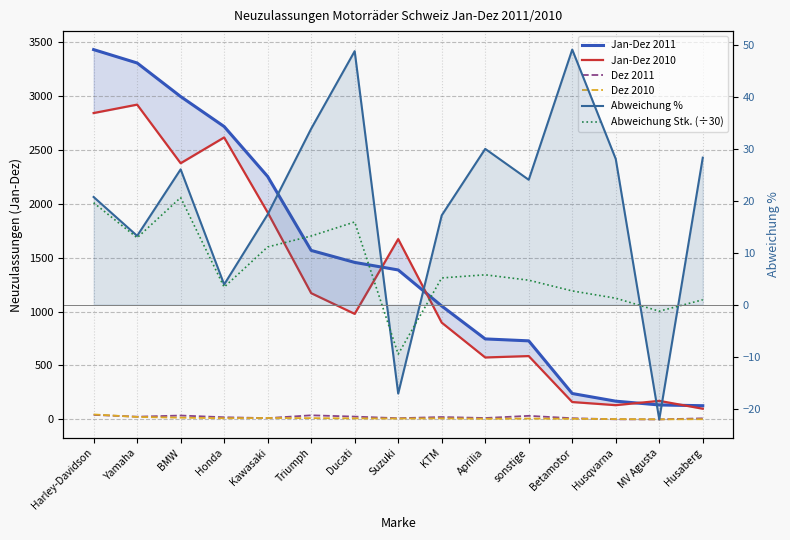

True or false: Dez 2011 has more than 2 points higher than both neighbors.

True